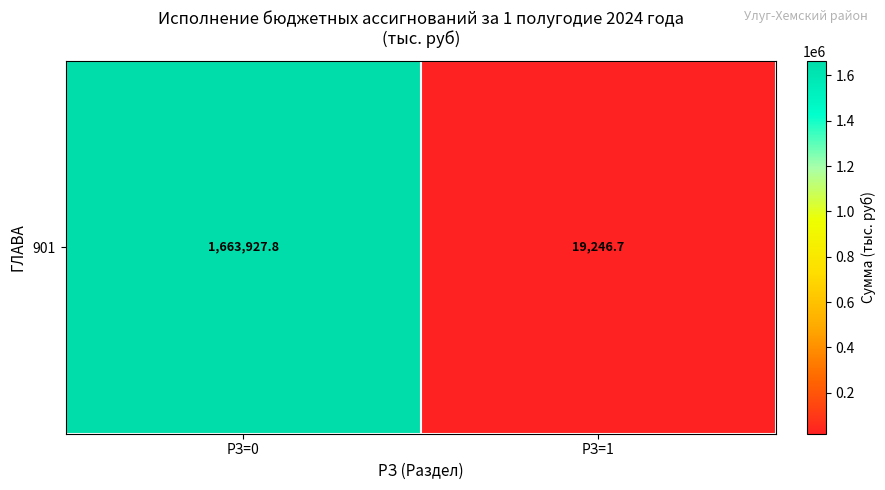

Between РЗ=0 and РЗ=1, which is larger?

РЗ=0